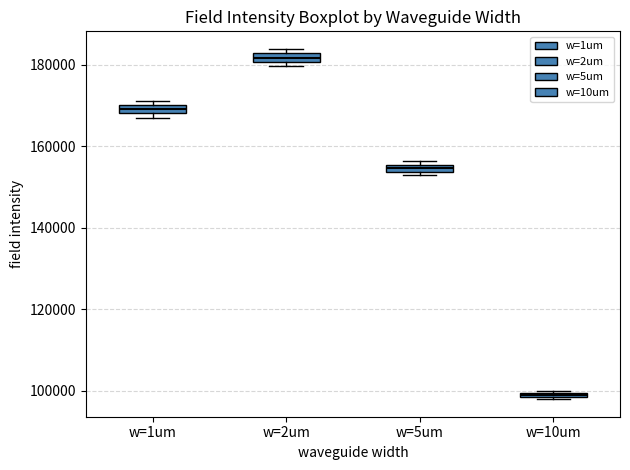

Which box has the lowest median line?

w=10um